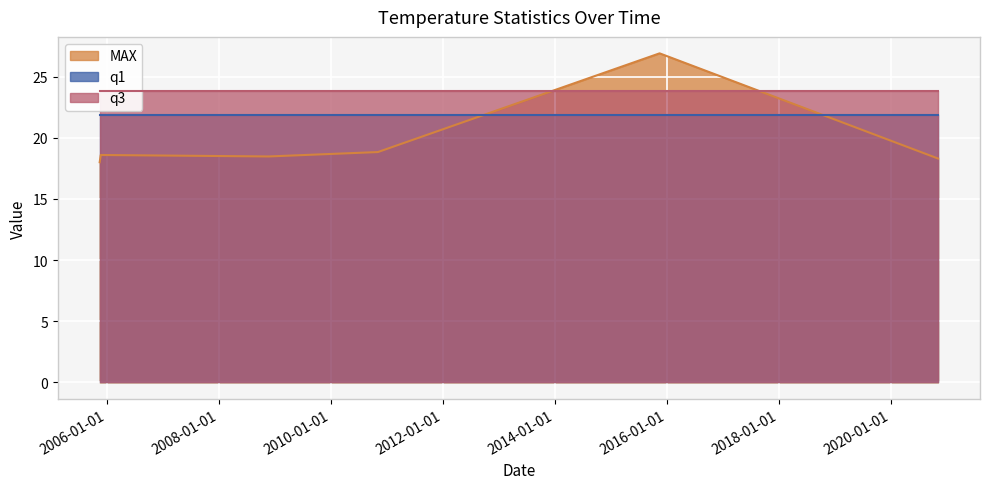

List the labels in order of MAX value, largest first.

2015-11-16, 2010-11-05, 2005-11-24, 2008-11-23, 2020-11-05, 2005-11-17